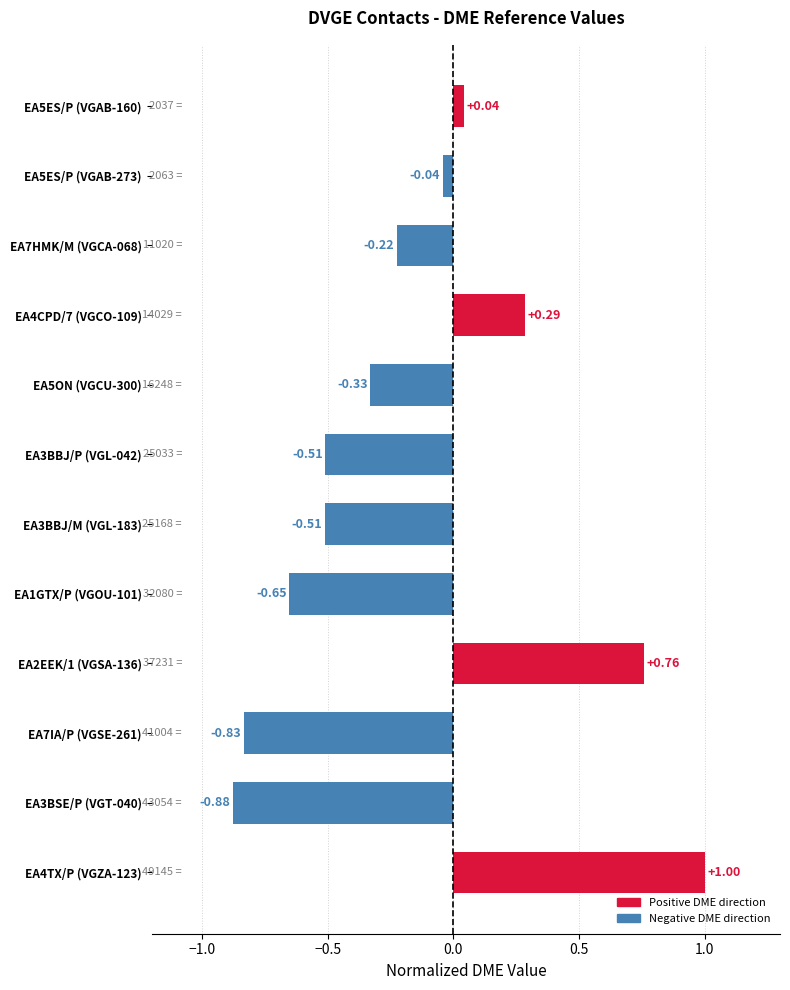

What is the difference between the maximum and second lowest values?

1.8